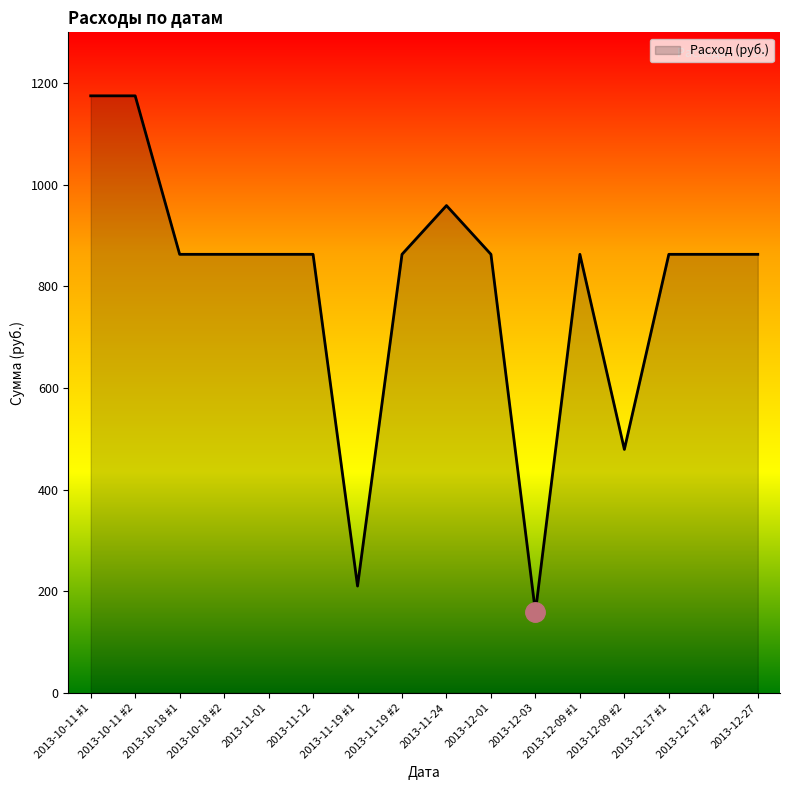

Which category has the lowest value across all series?

2013-12-03